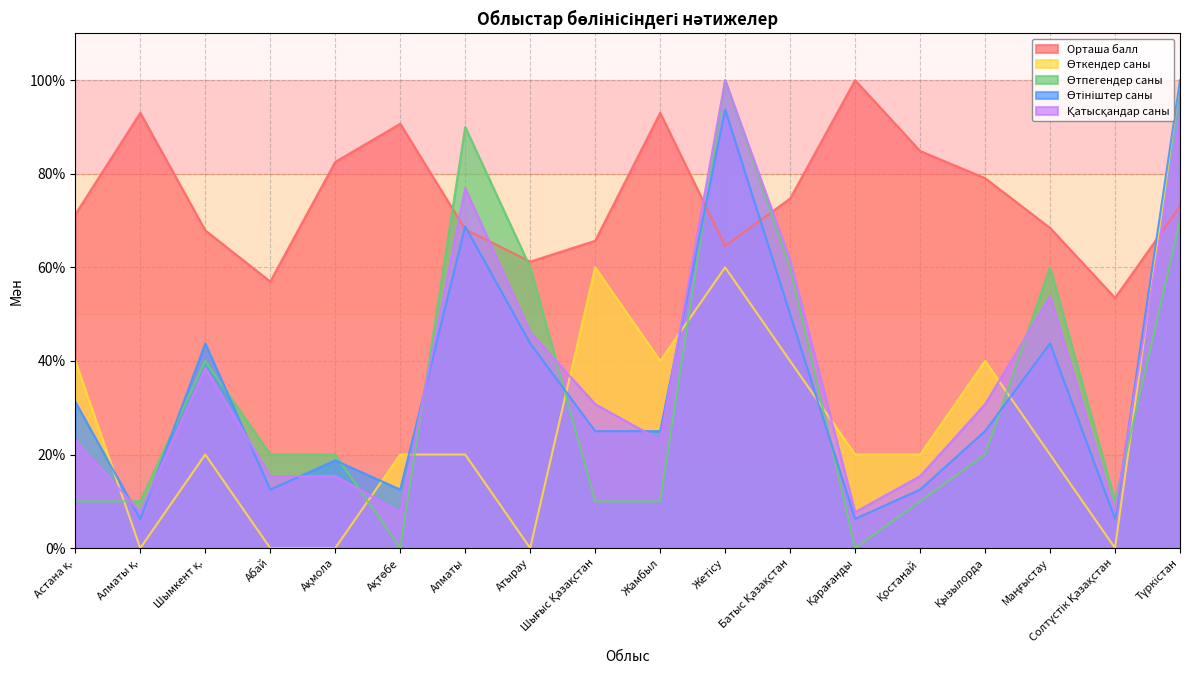

What is the spread (max minus min) of values at Ақмола?

82.6